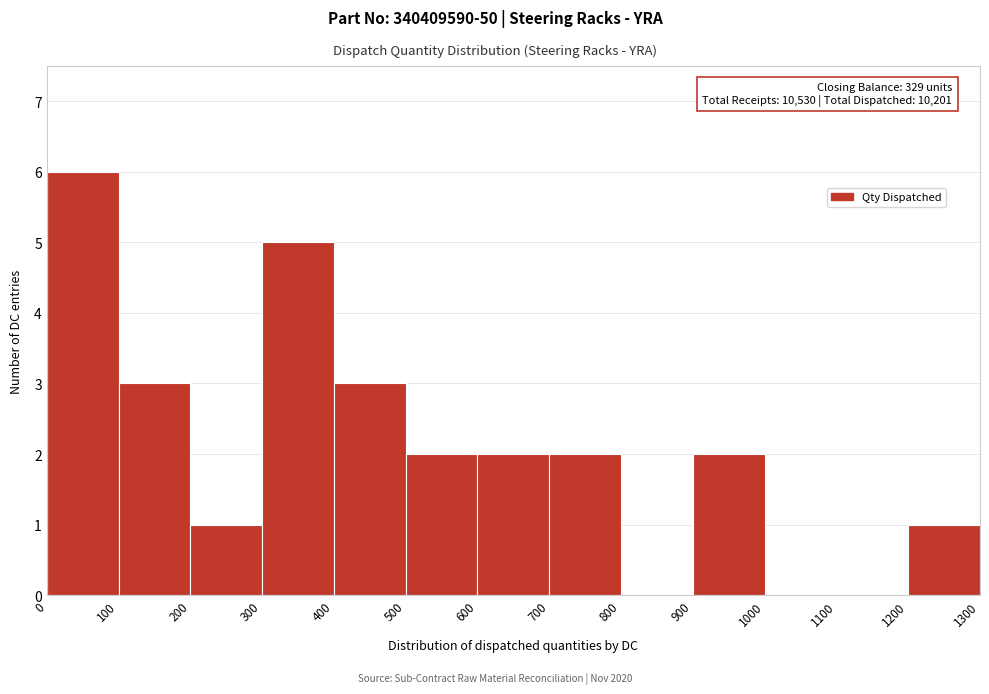

Which range on the x-axis has the tallest bar?

0 to 100